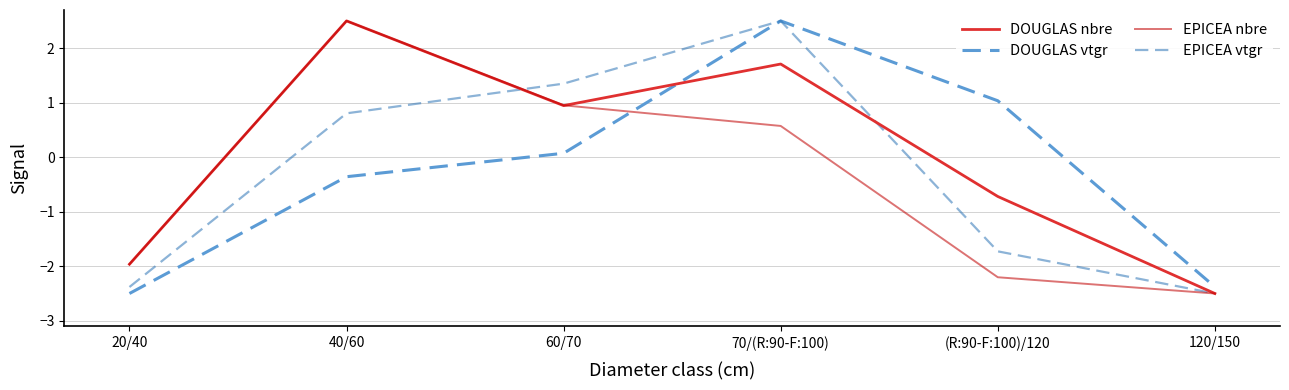

What is the difference between the EPICEA nbre values at 20/40 and 40/60?

4.5